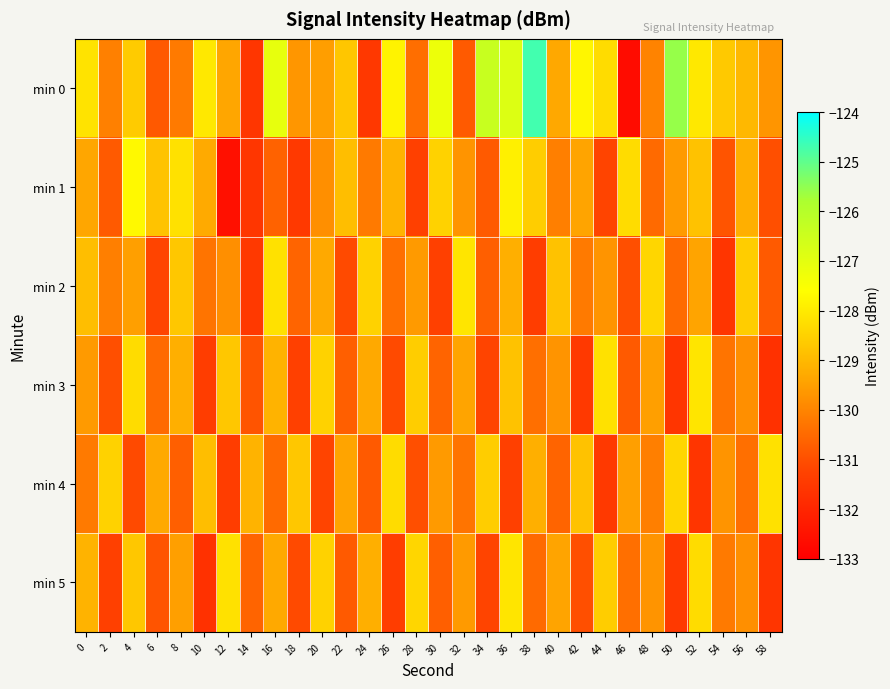

Which series has the largest range (max minus min)?

min 0